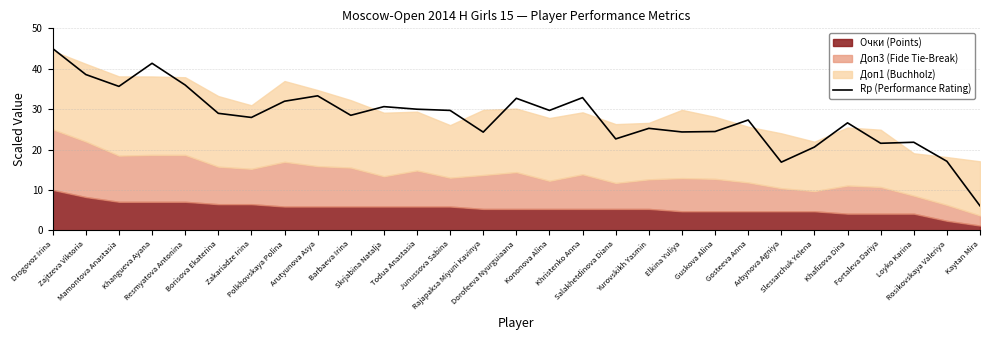

How many categories are shown in the chart?

29